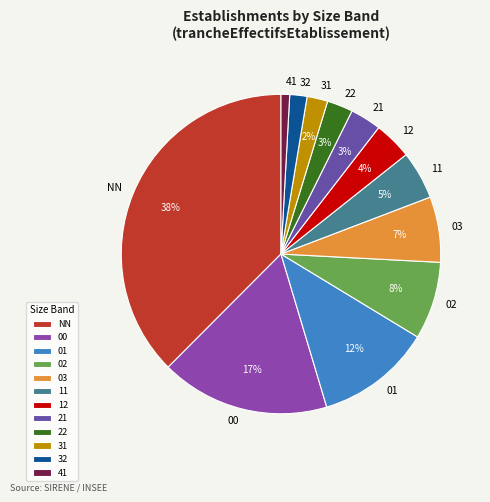

What percentage is the 03 slice, to the nearest percent?

7%